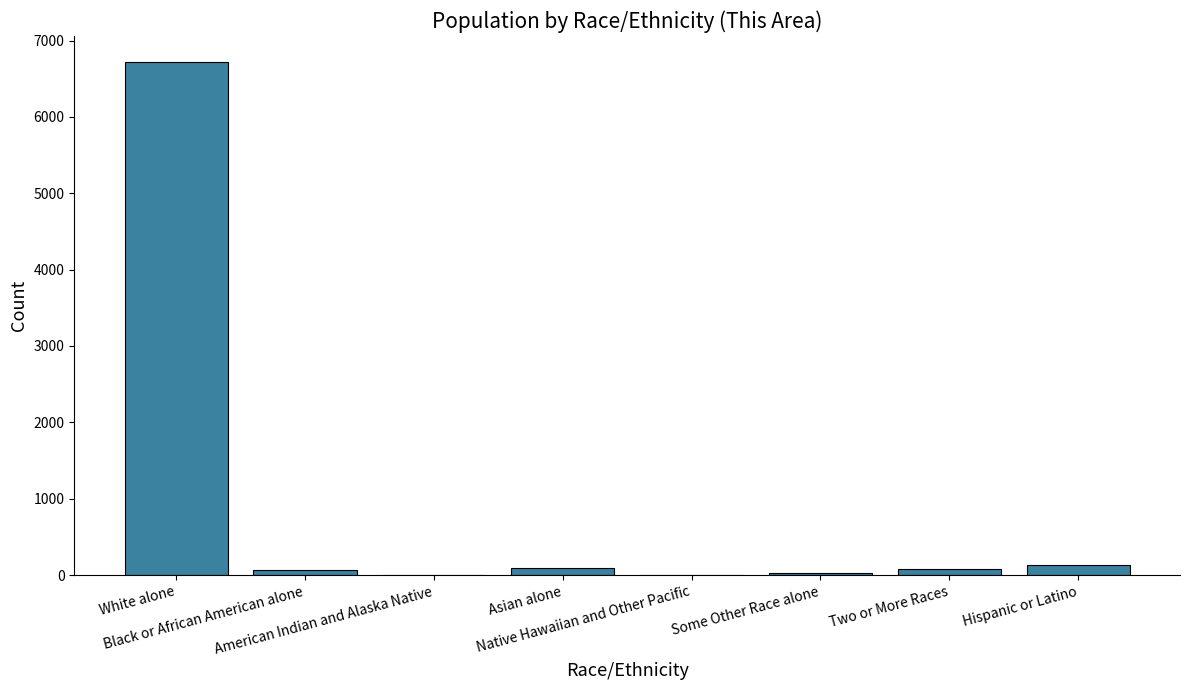

What is the greatest value displayed?

6724